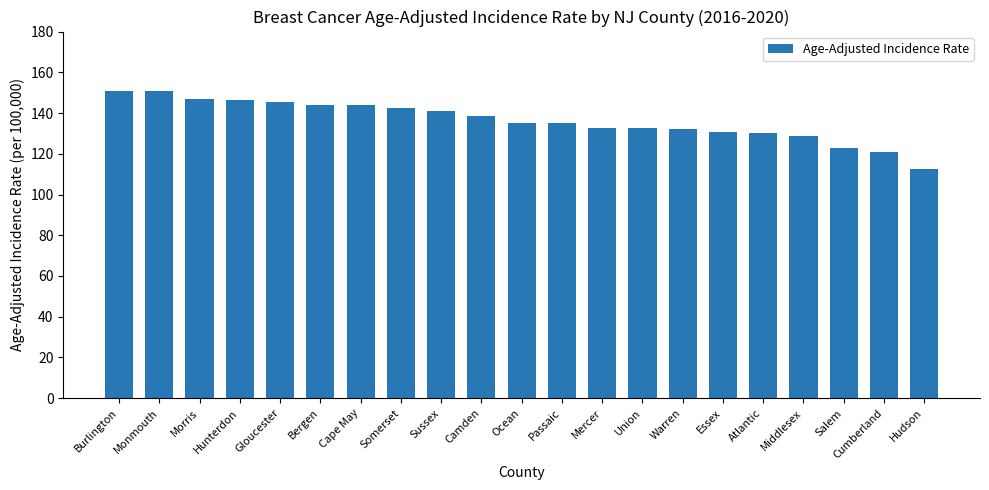

Which category has the lowest value across all series?

Hudson